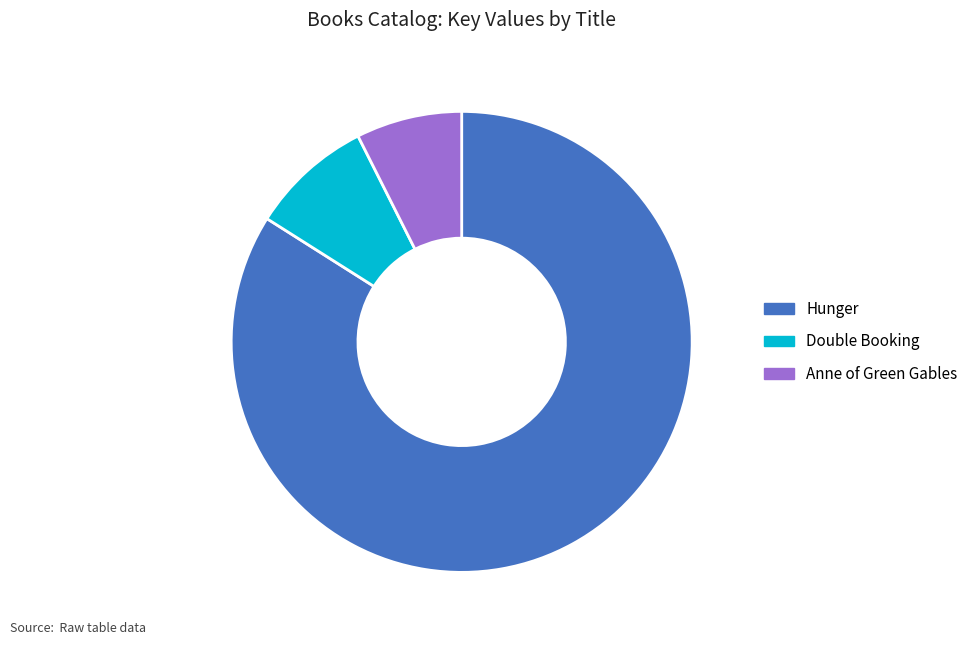

How many slices are in this pie chart?

3